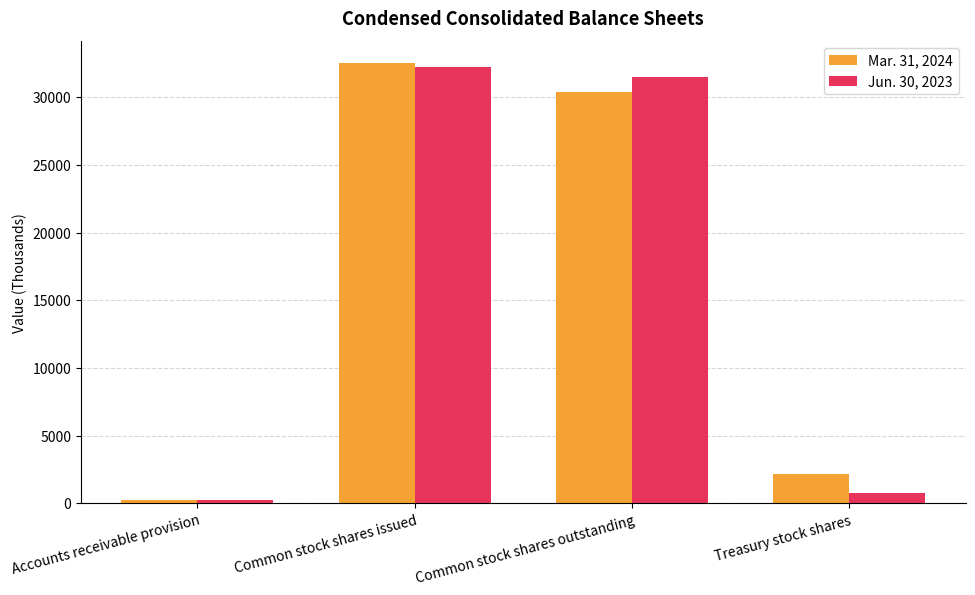

The value of Jun. 30, 2023 at Common stock shares issued is 45245. True or false?

False